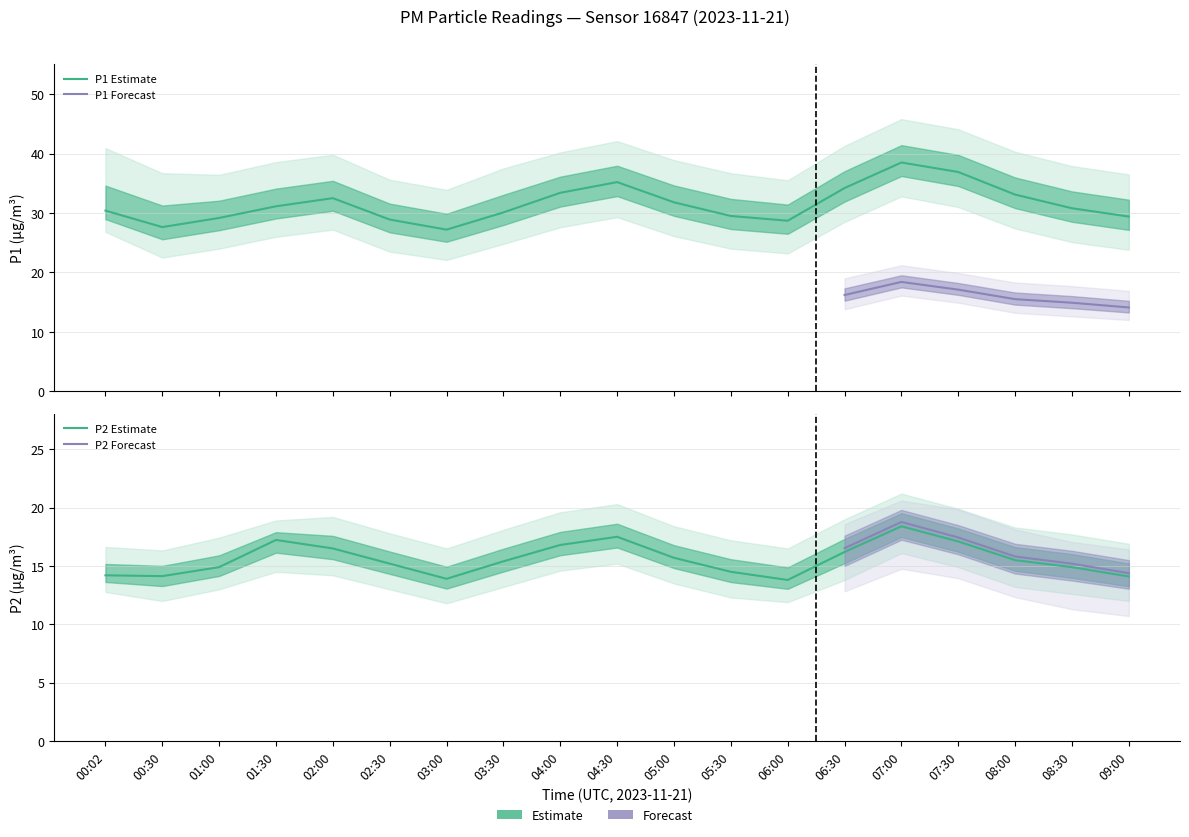

What is the maximum value for P1_upper?

45.8